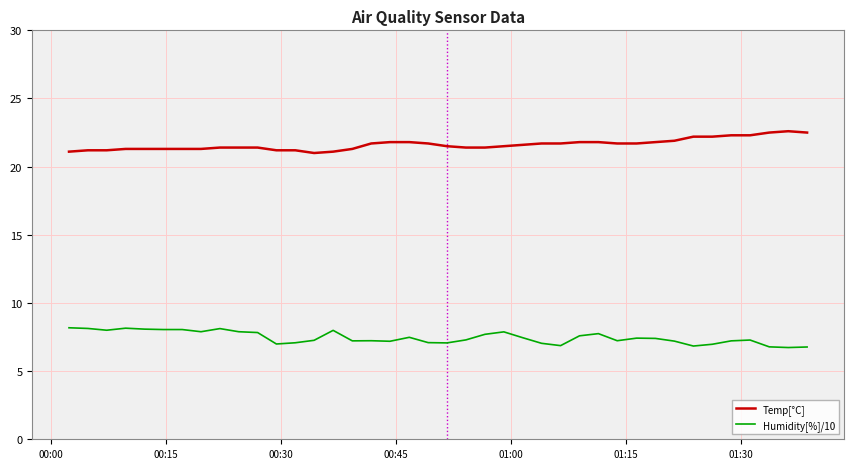

What is the difference between the maximum and minimum values in the Temp[°C] series?

1.6